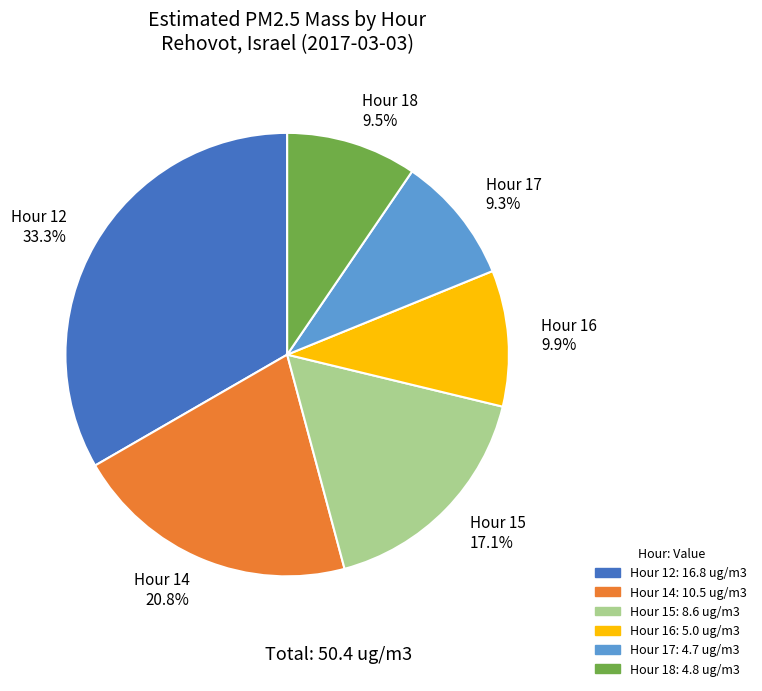

Between Hour 16 9.9% and Hour 14 20.8%, which is larger?

Hour 14 20.8%